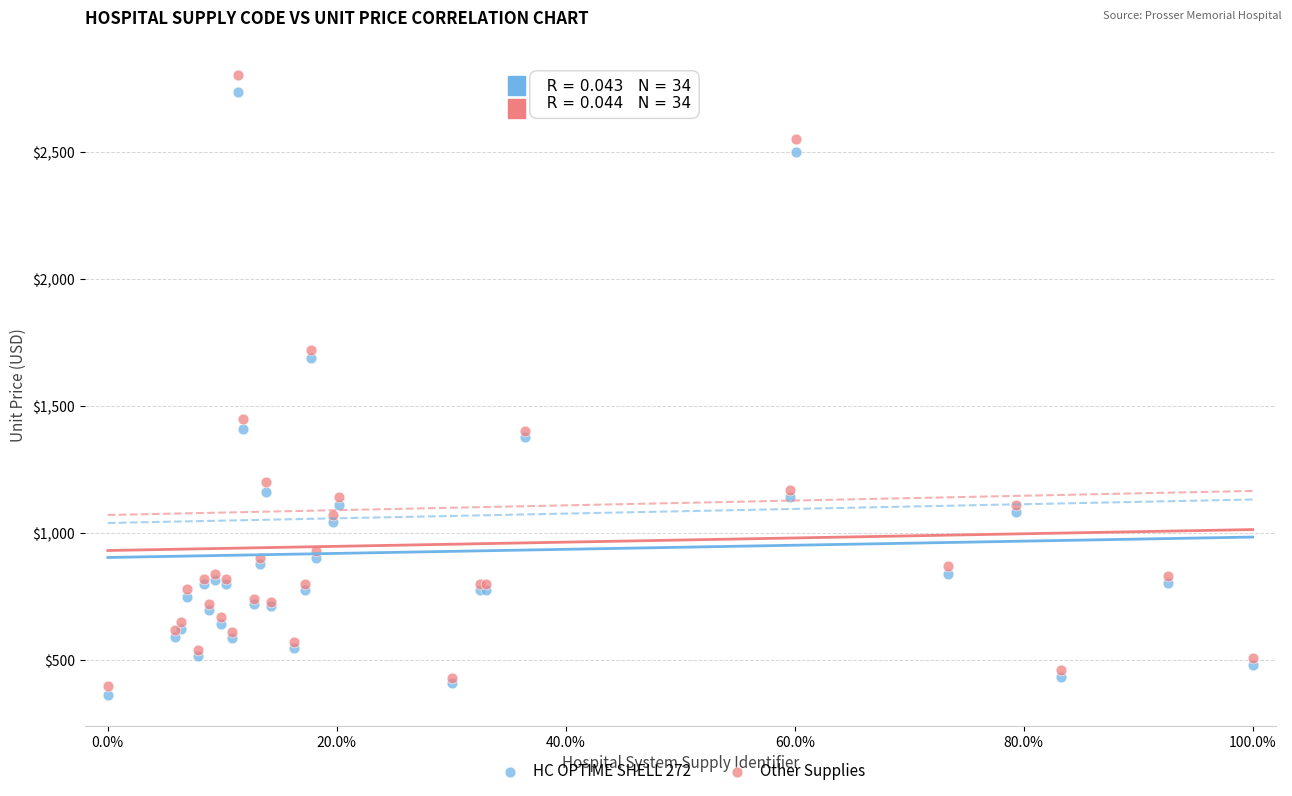

Which series has the widest spread of Y values?

Other Supplies